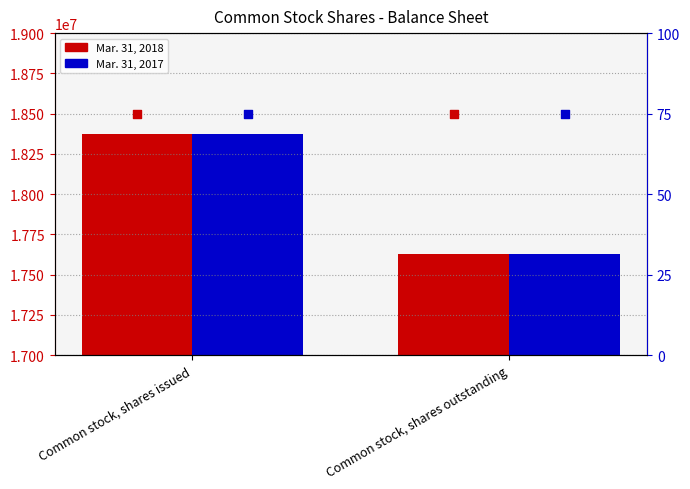

What is the total value across all series at Common stock, shares issued?

36752150